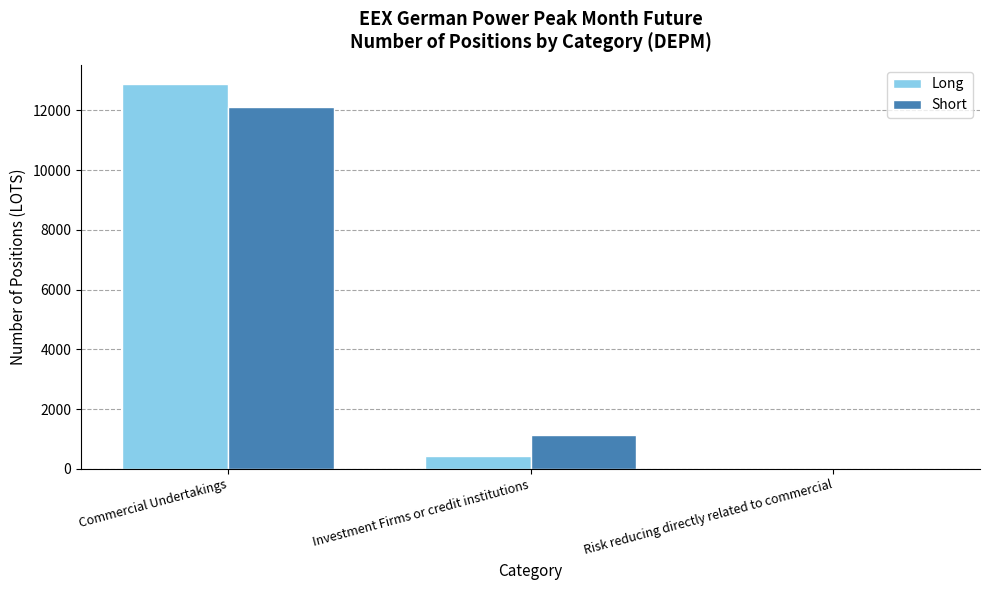

What is the average value of the Short series?

4413